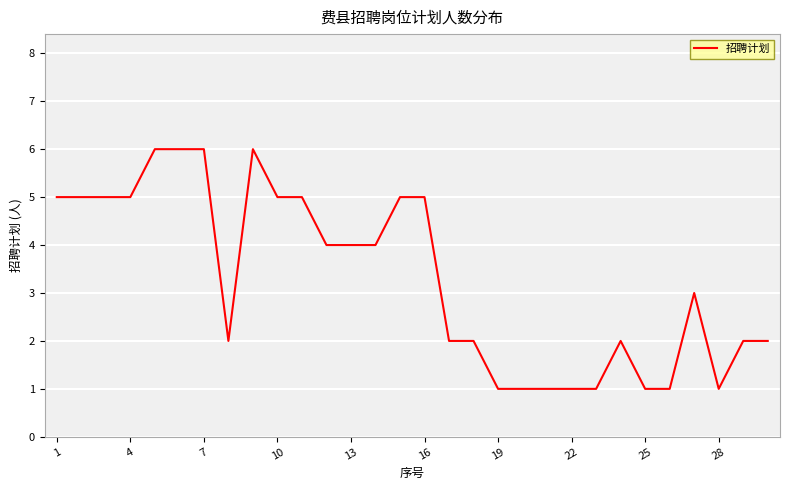

What is the greatest value displayed?

6